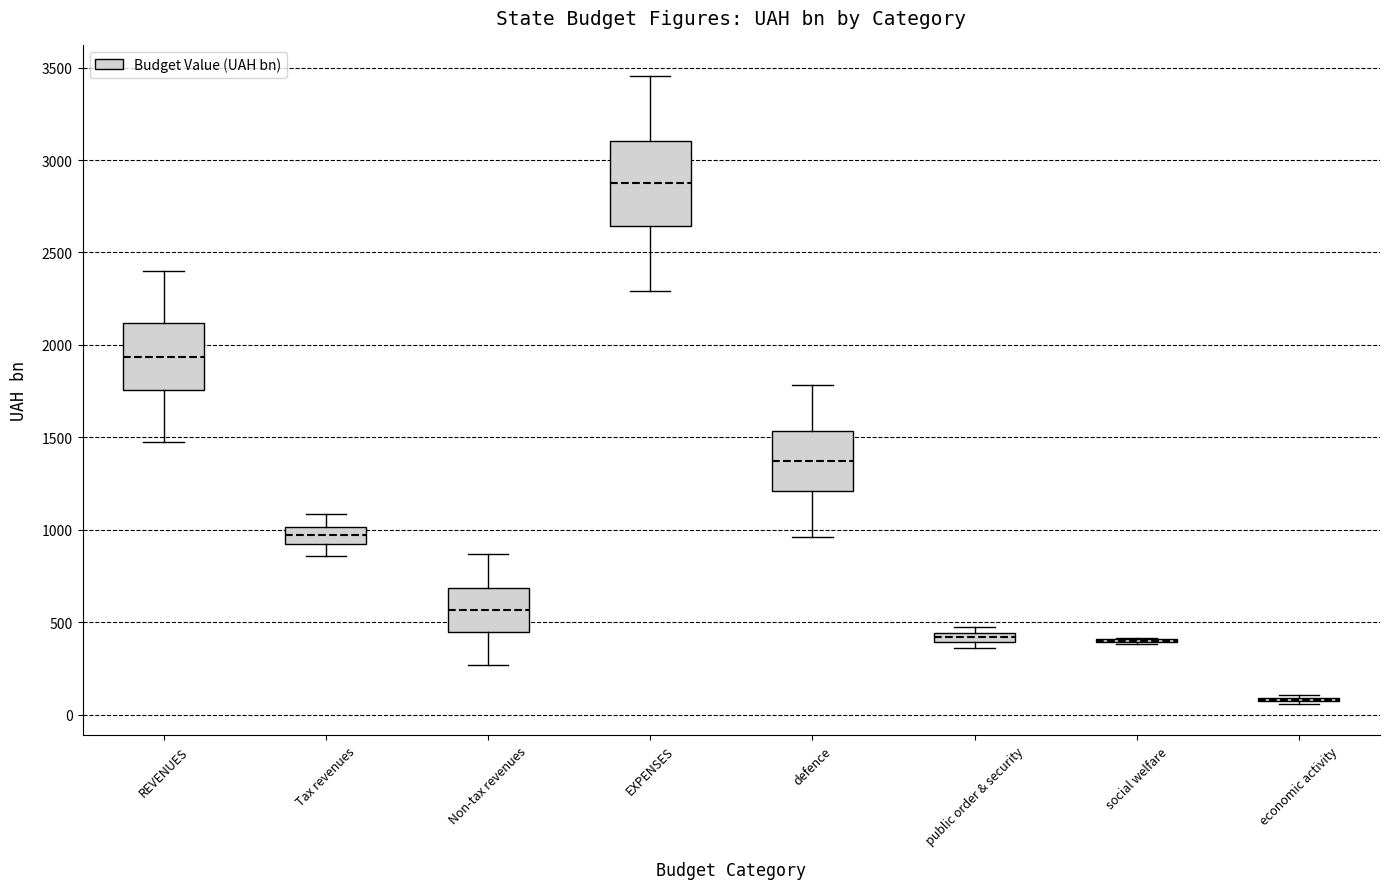

Where does the lower whisker of the box for REVENUES end on the y-axis? The values are not printed on the chart, so give them approximately, as read against the axis.

1500